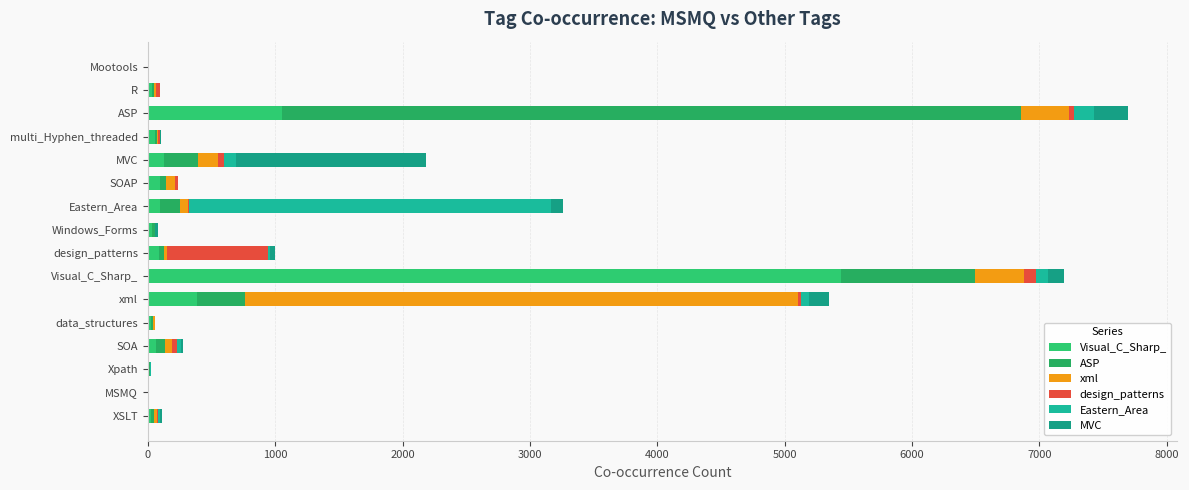

How many distinct data groups are displayed?

6